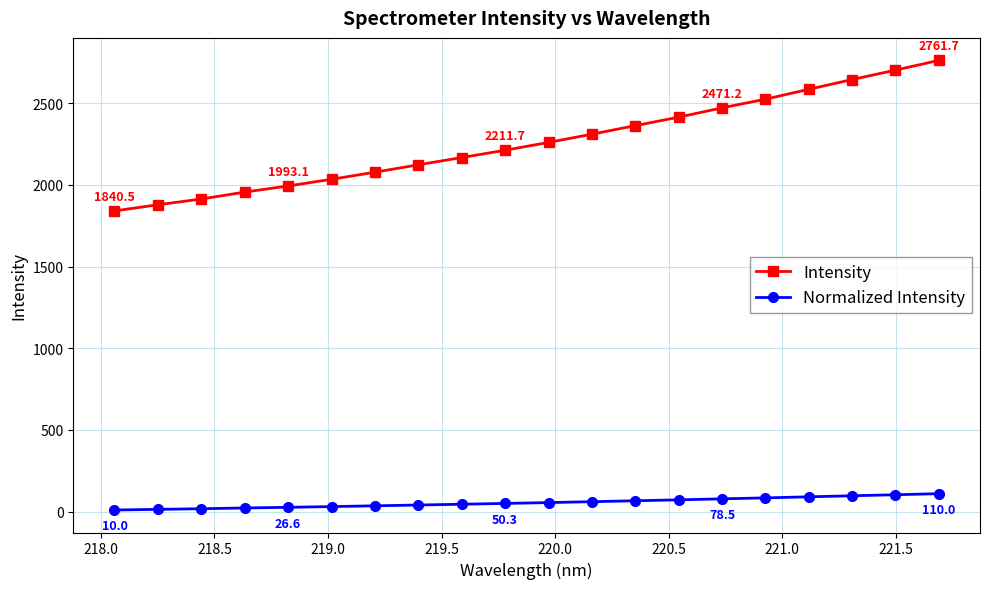

What is the sum of all Intensity values?

45226.4